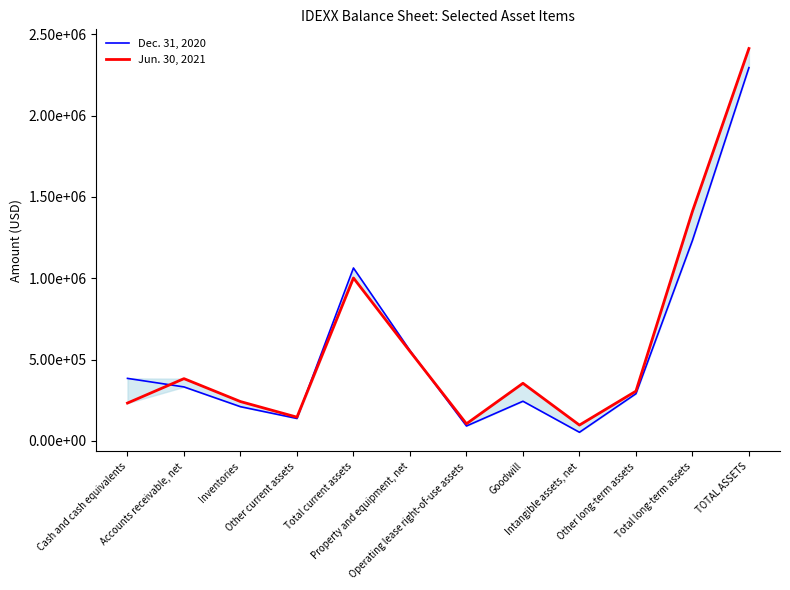

Reading right to left, transcribe all the data shown in this chart.

Dec. 31, 2020: TOTAL ASSETS=2294561	Total long-term assets=1231823	Other long-term assets=289595	Intangible assets, net=52543	Goodwill=243347	Operating lease right-of-use assets=91171	Property and equipment, net=555167	Total current assets=1062738	Other current assets=137508	Inventories=209873	Accounts receivable, net=331429	Cash and cash equivalents=383928
Jun. 30, 2021: TOTAL ASSETS=2412149	Total long-term assets=1410923	Other long-term assets=305346	Intangible assets, net=96757	Goodwill=353842	Operating lease right-of-use assets=104723	Property and equipment, net=550255	Total current assets=1001226	Other current assets=145392	Inventories=241392	Accounts receivable, net=382308	Cash and cash equivalents=232134